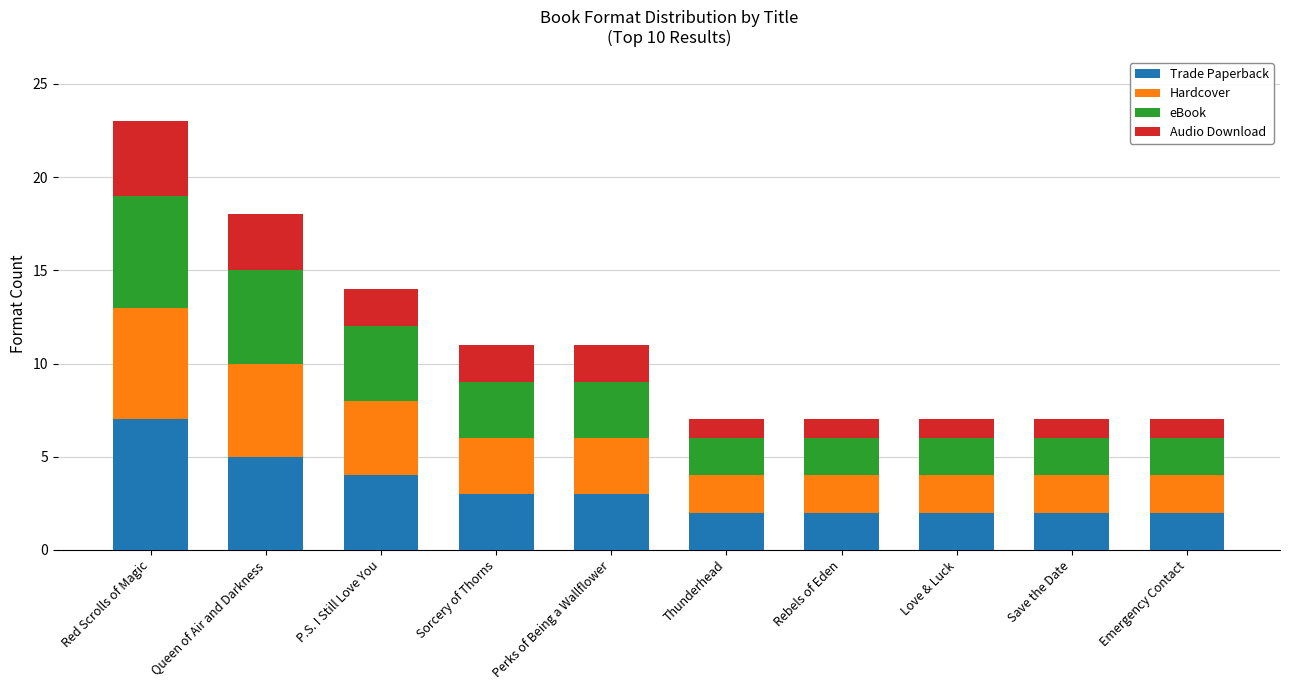

Which category has the highest value in the Trade Paperback series?

Red Scrolls of Magic